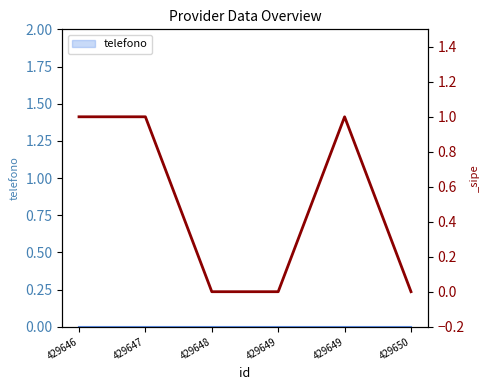

Is it true that the value at 429650 is -1?

False